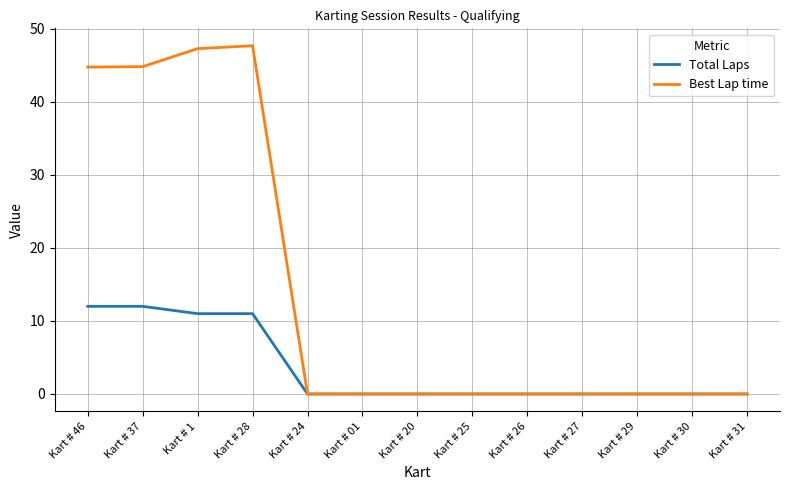

What position from the left is Kart # 30?

12